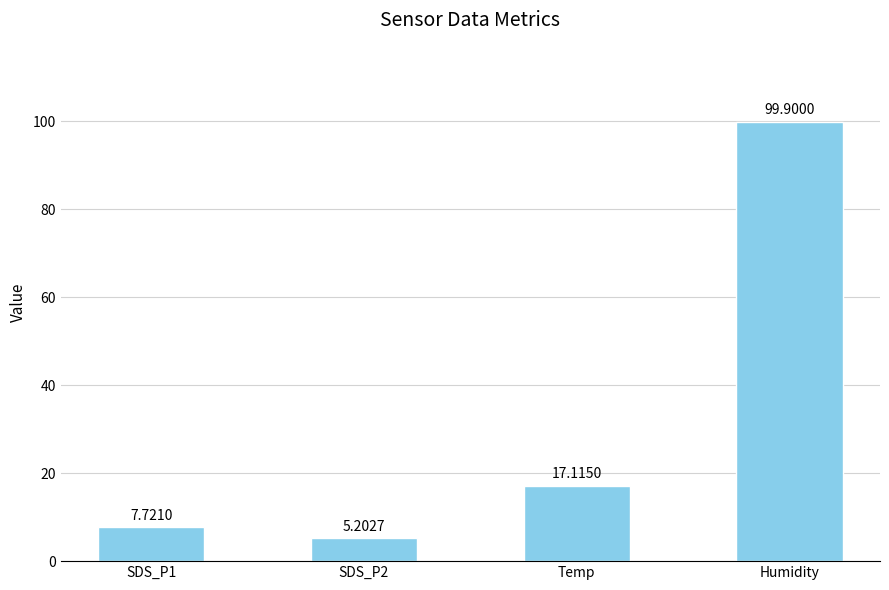

Which category has the highest value across all series?

Humidity